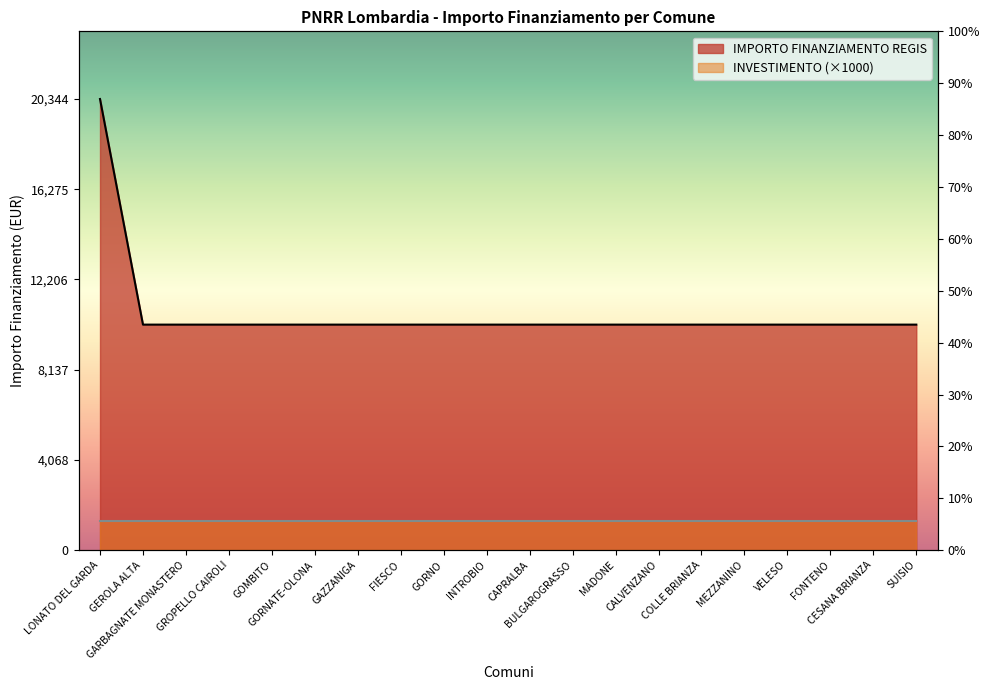

What is the label of the 8th point from the left?

FIESCO